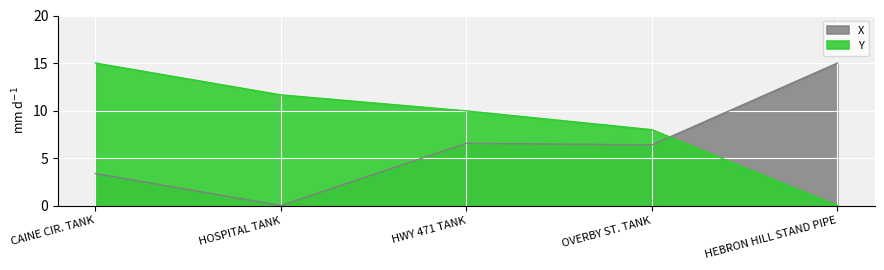

What is the average value of the X series?

6.3